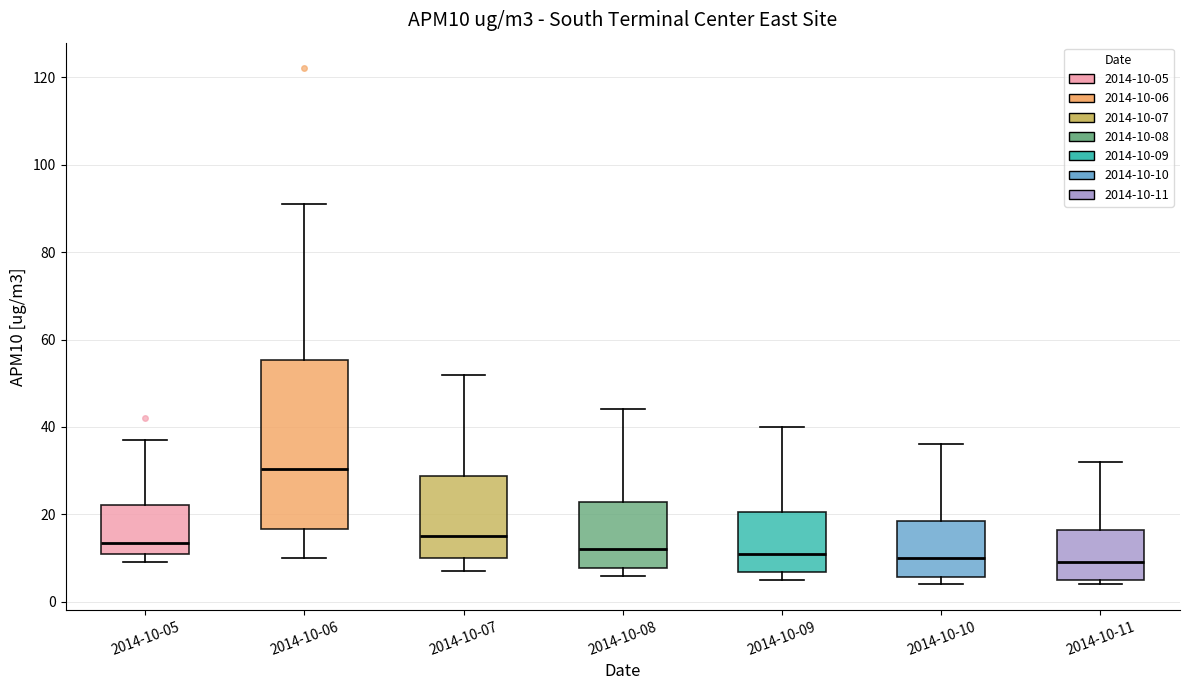

Reading left to right, read every box against the y-axis: the position of its median line, the range the box covers, and the ends of its whiskers. The values are not printed on the chart, so give them approximately, as read against the axis.

2014-10-05: median 14, box 12 to 22, whiskers 10 to 38
2014-10-06: median 30, box 16 to 56, whiskers 10 to 92
2014-10-07: median 16, box 10 to 28, whiskers 8 to 52
2014-10-08: median 12, box 8 to 22, whiskers 6 to 44
2014-10-09: median 12, box 6 to 20, whiskers 6 (just below the box's lower edge) to 40
2014-10-10: median 10, box 6 to 18, whiskers 4 to 36
2014-10-11: median 10, box 6 to 16, whiskers 4 to 32